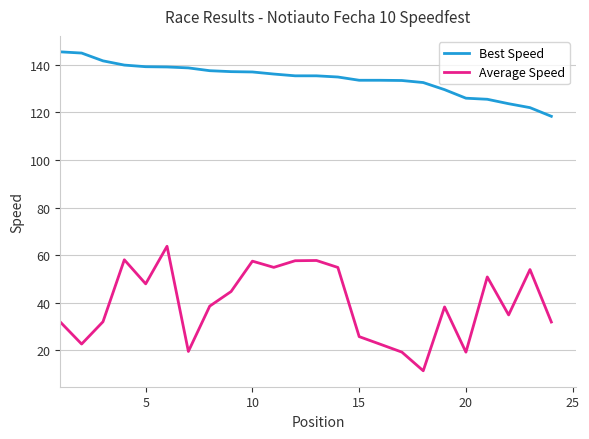

True or false: Best Speed and Average Speed cross at least once.

False